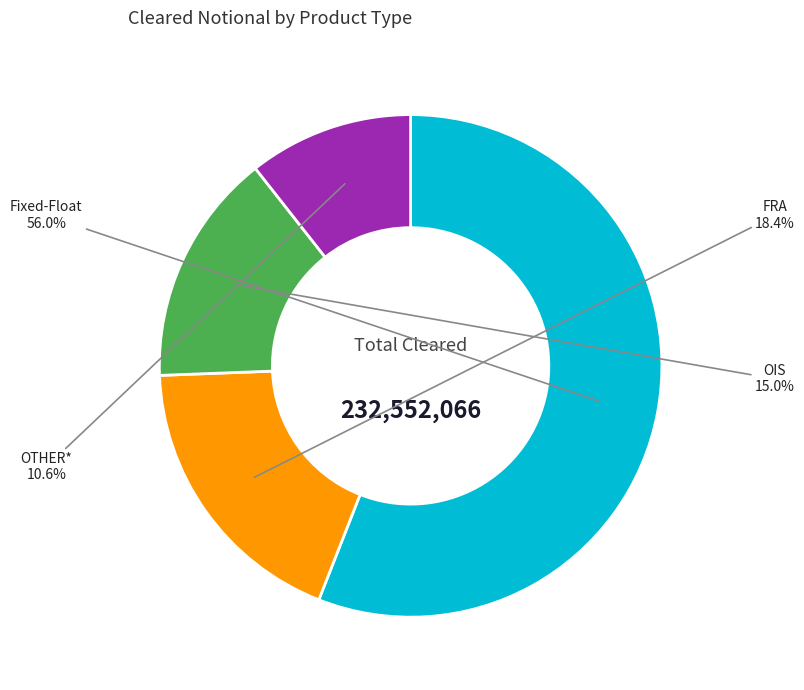

Which has a higher value, Fixed-Float or FRA?

Fixed-Float